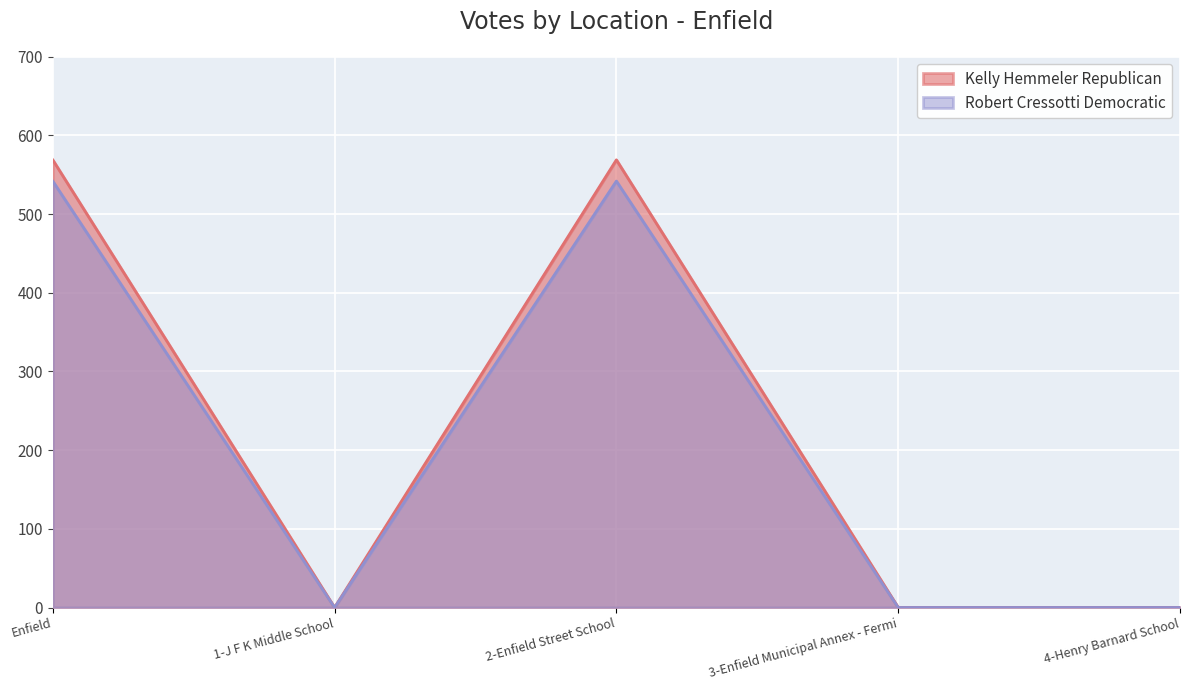

The Kelly Hemmeler Republican series shows 569 at Enfield. True or false?

True